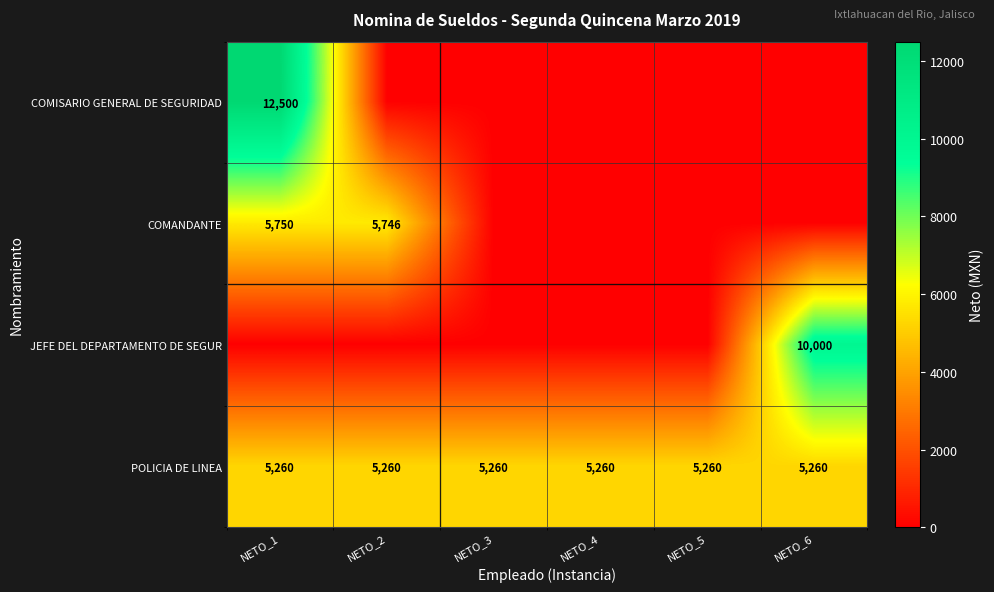

Is the value of POLICIA DE LINEA at NETO_2 greater than the value of COMANDANTE at NETO_2?

No